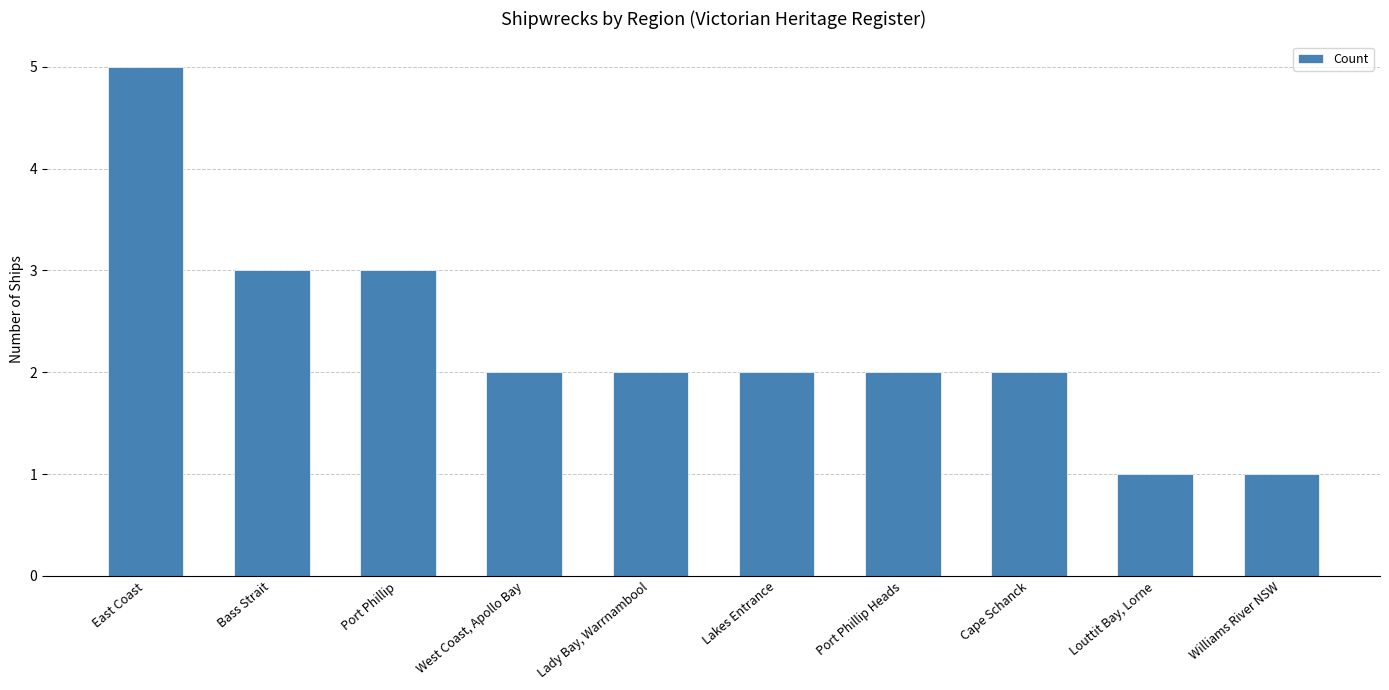

What is the minimum value shown in the chart?

1